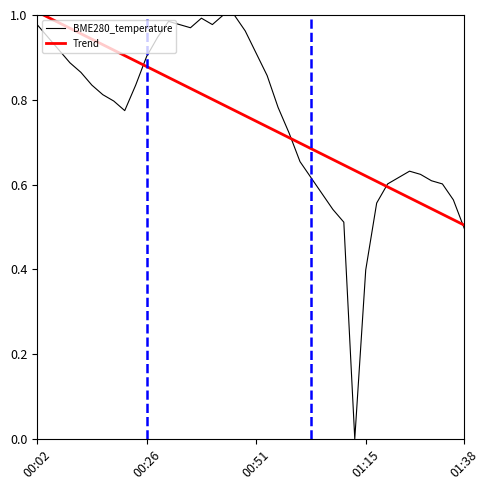

True or false: BME280_temperature has more than 1 interior local peaks.

True